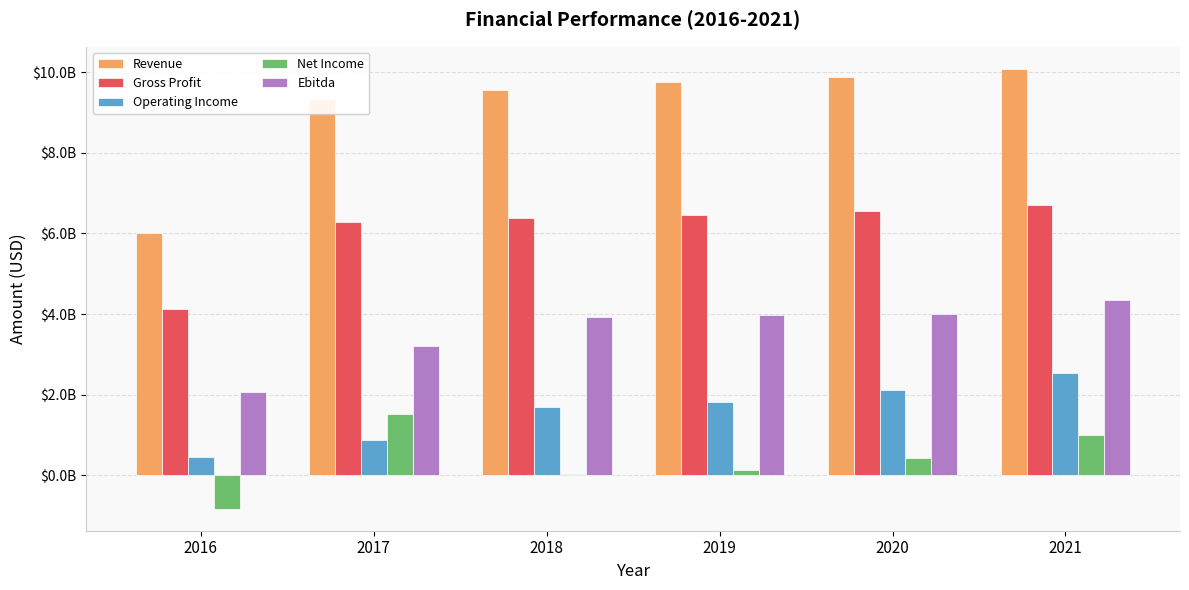

What are all the series names shown in the legend?

Revenue, Gross Profit, Operating Income, Net Income, Ebitda